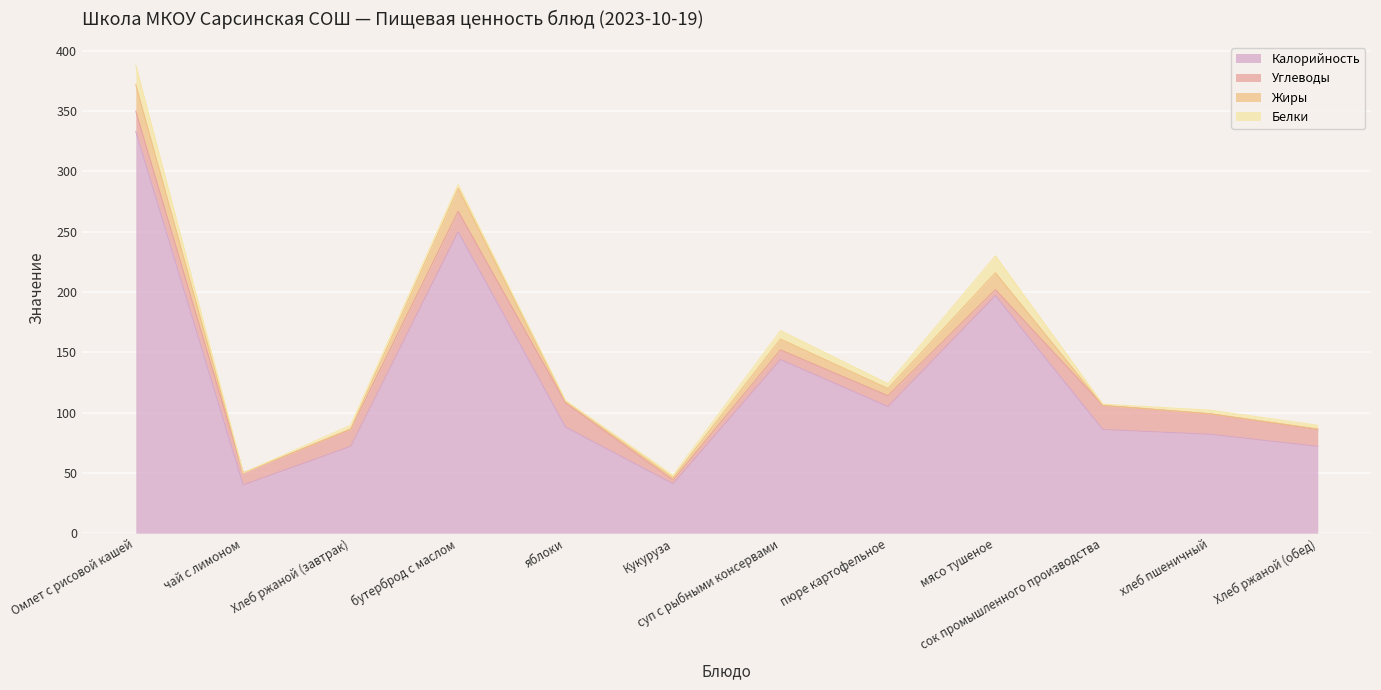

List the series in order of their peak value, highest first.

Калорийность, Жиры, Углеводы, Белки